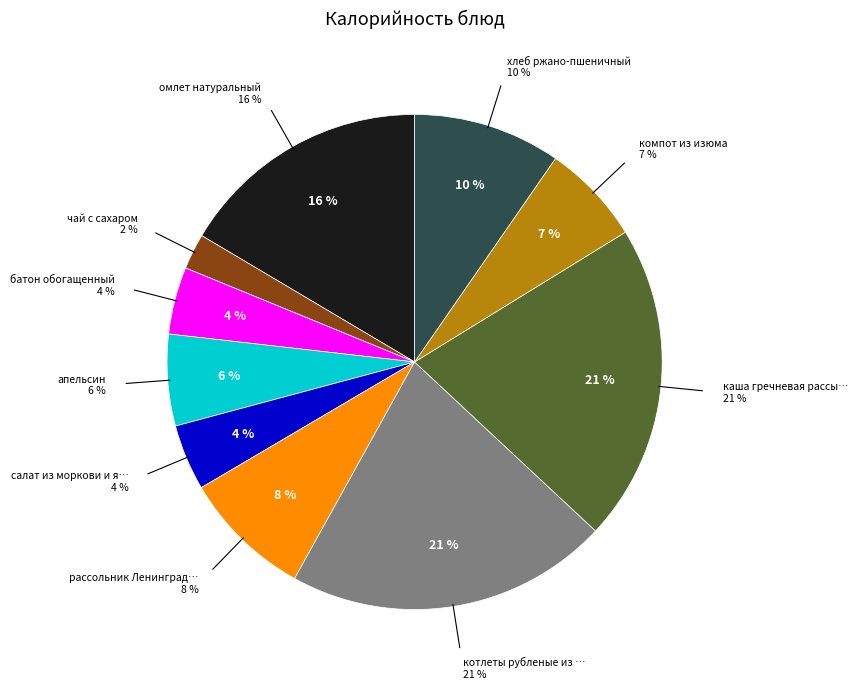

How many segments does this pie chart have?

10